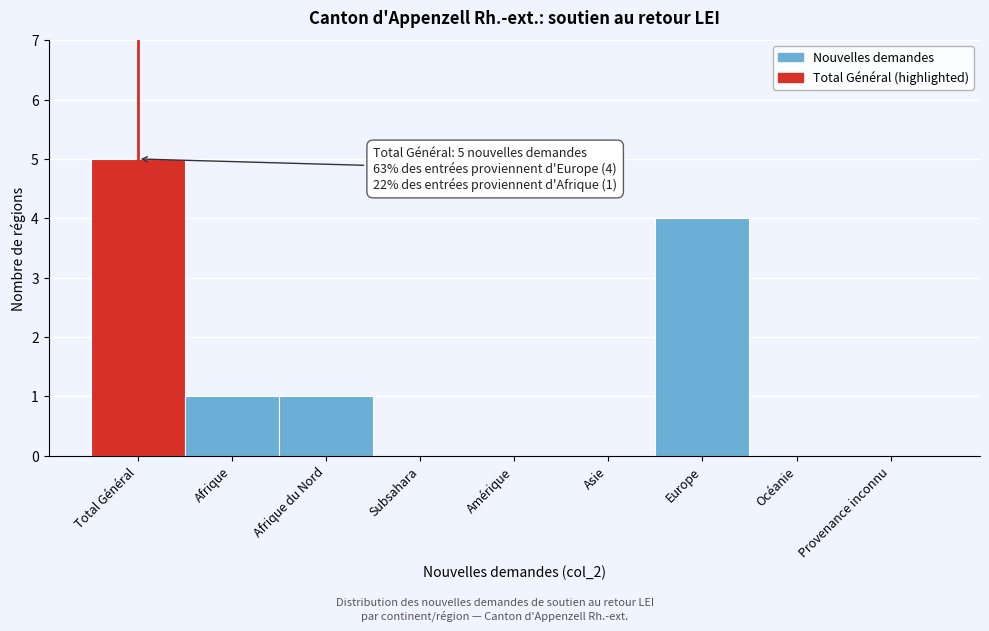

Reading left to right, list all the values displayed in this chart.

Total Général=5	Afrique=1	Afrique du Nord=1	Subsahara=0	Amérique=0	Asie=0	Europe=4	Océanie=0	Provenance inconnu=0